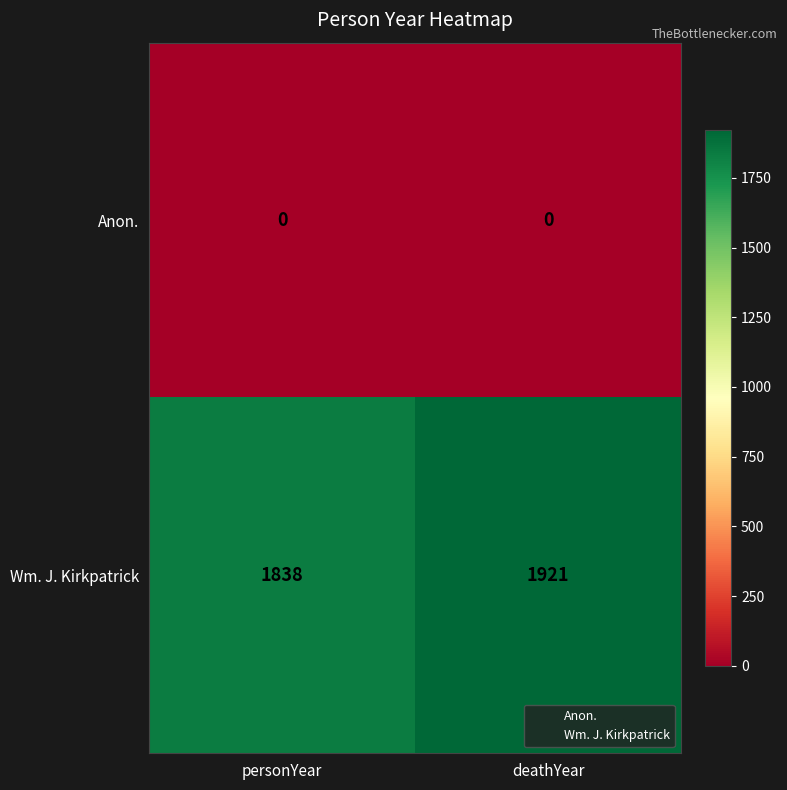

True or false: Wm. J. Kirkpatrick has a value of 1921 at deathYear.

True